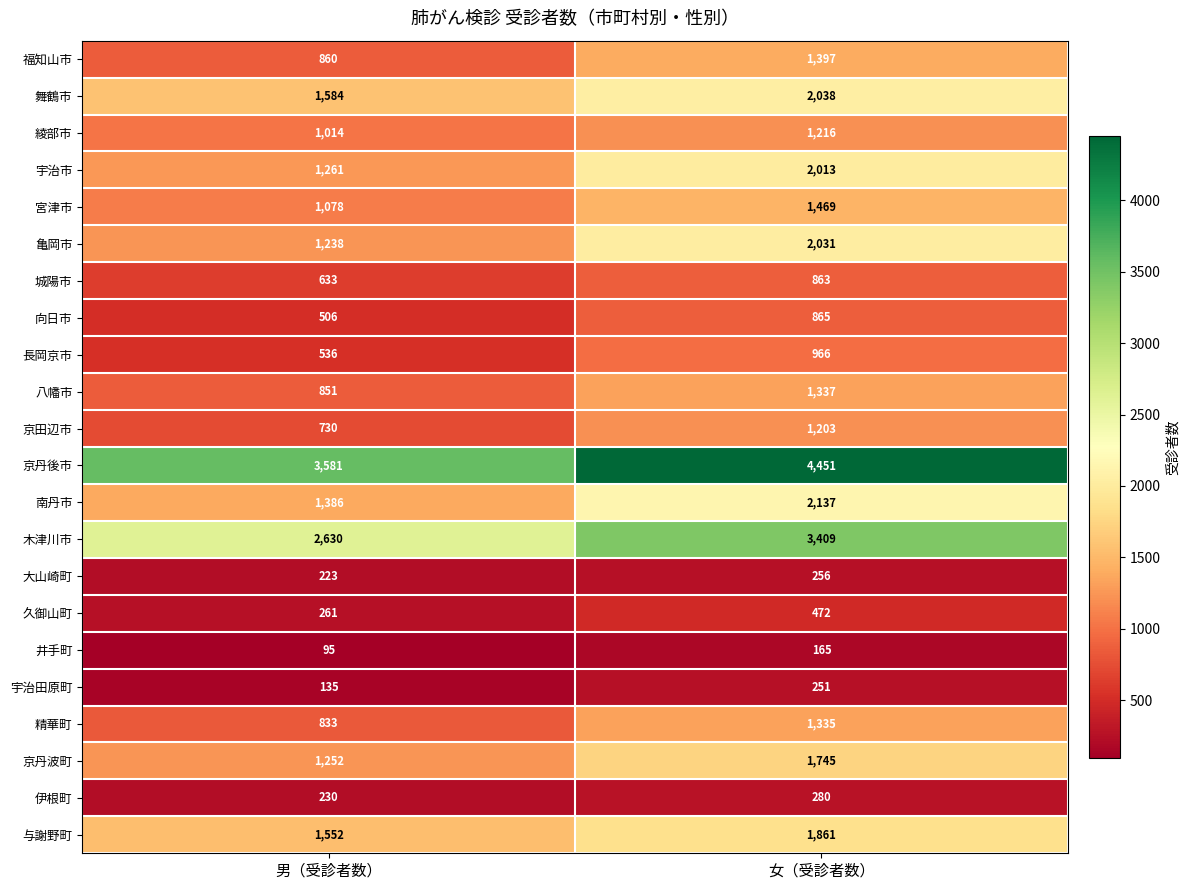

The value of 大山崎町 at 男（受診者数） is 335. True or false?

False